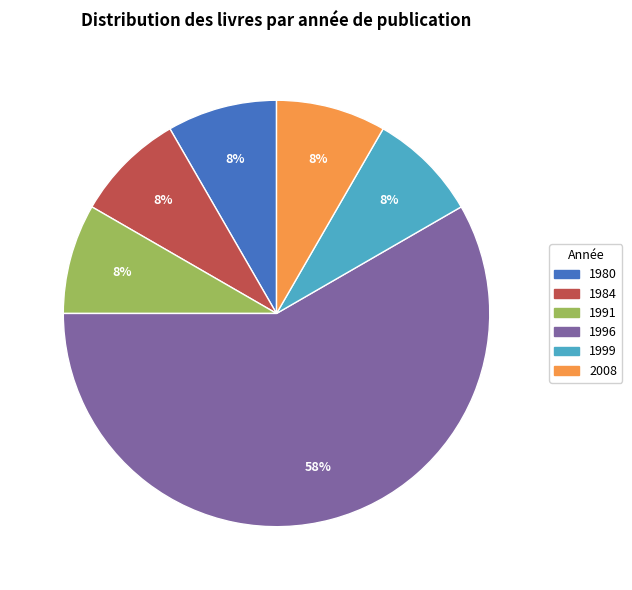

Is it true that 1980 is 1% of the pie?

False